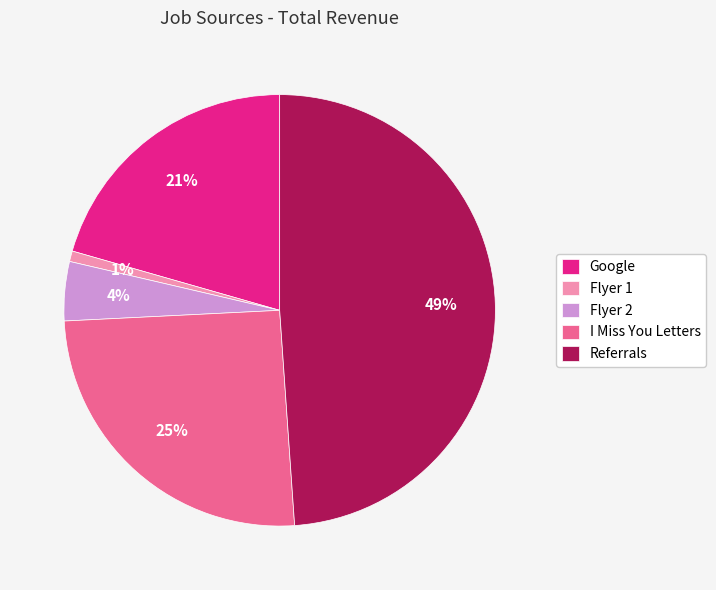

Between Flyer 2 and Referrals, which is larger?

Referrals